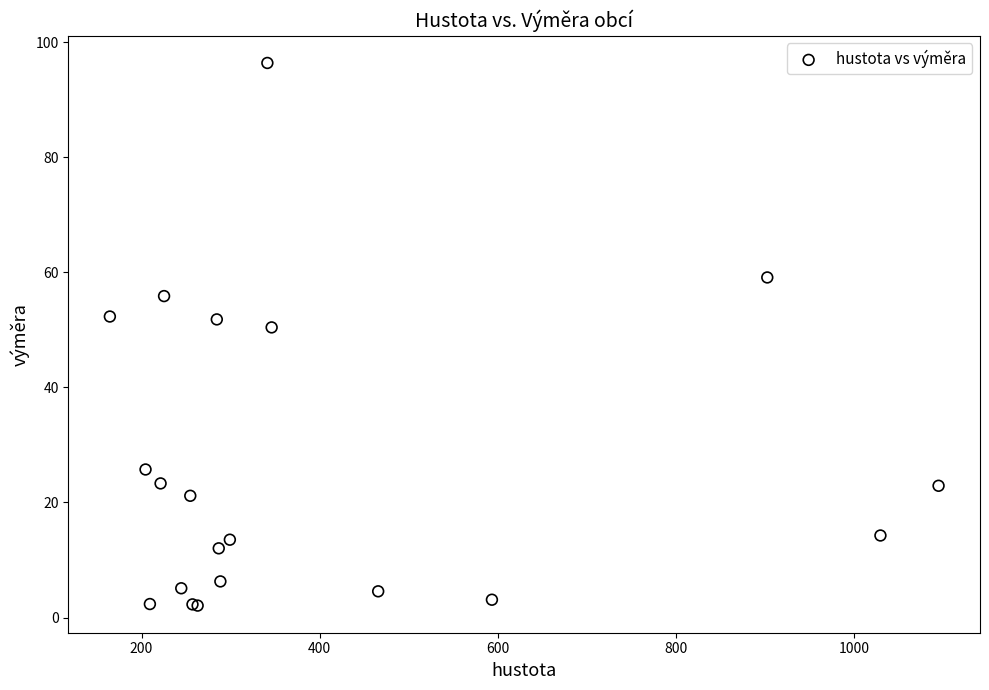

What Y value in the scatter plot is closest to 49?

50.4